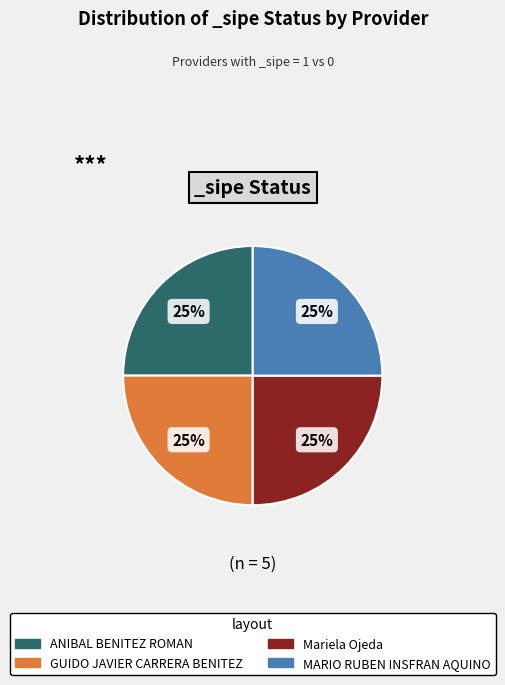

To the nearest percent, what percentage of the pie is Mariela Ojeda?

25%